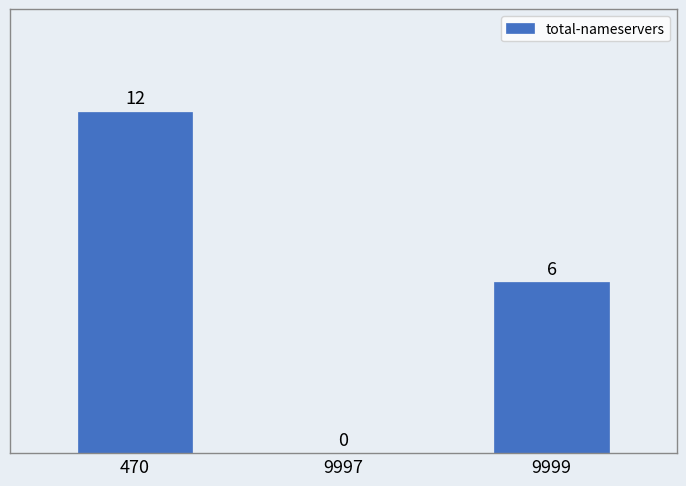

Reading left to right, extract all data points from this chart.

470=12	9997=0	9999=6